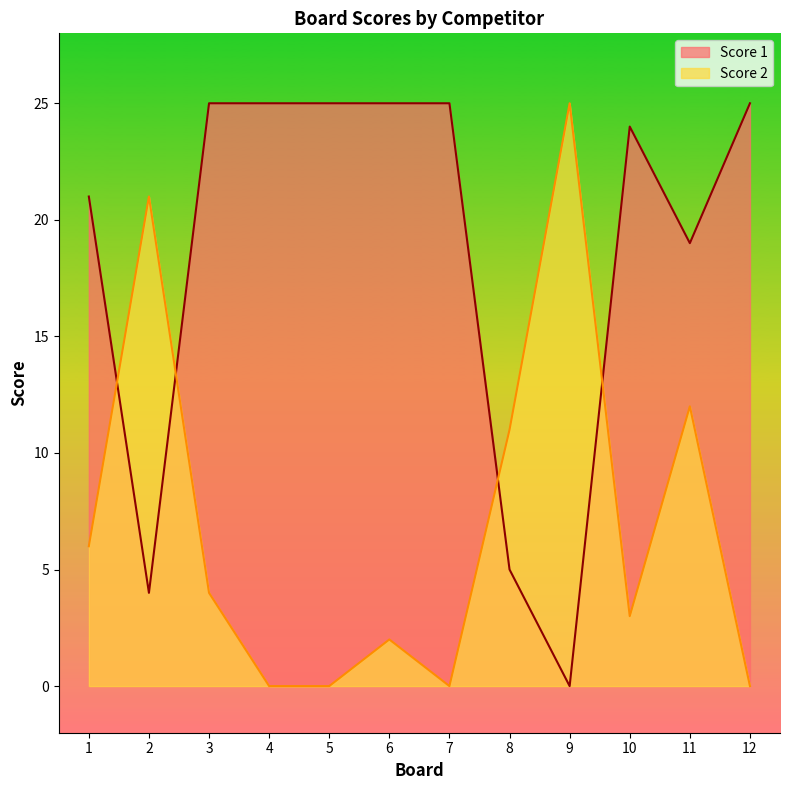

What is the difference between the second highest and second lowest values in the Score 2 series?

21